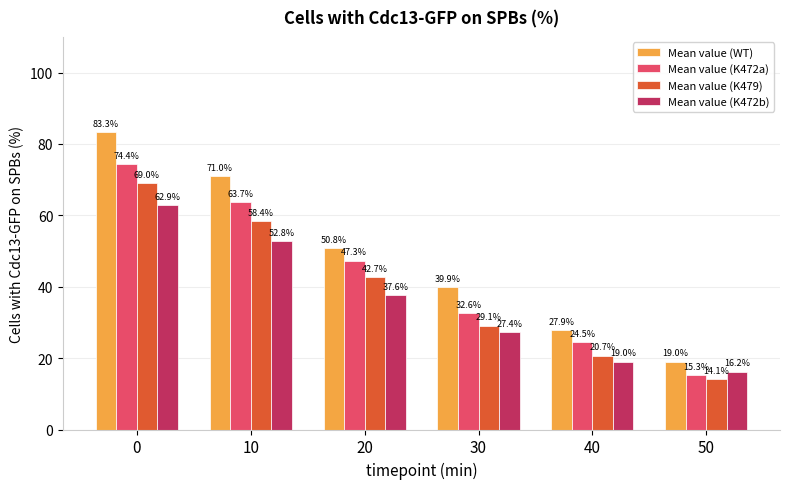

True or false: Mean value (WT) has a value of 71.0 at 10.

True